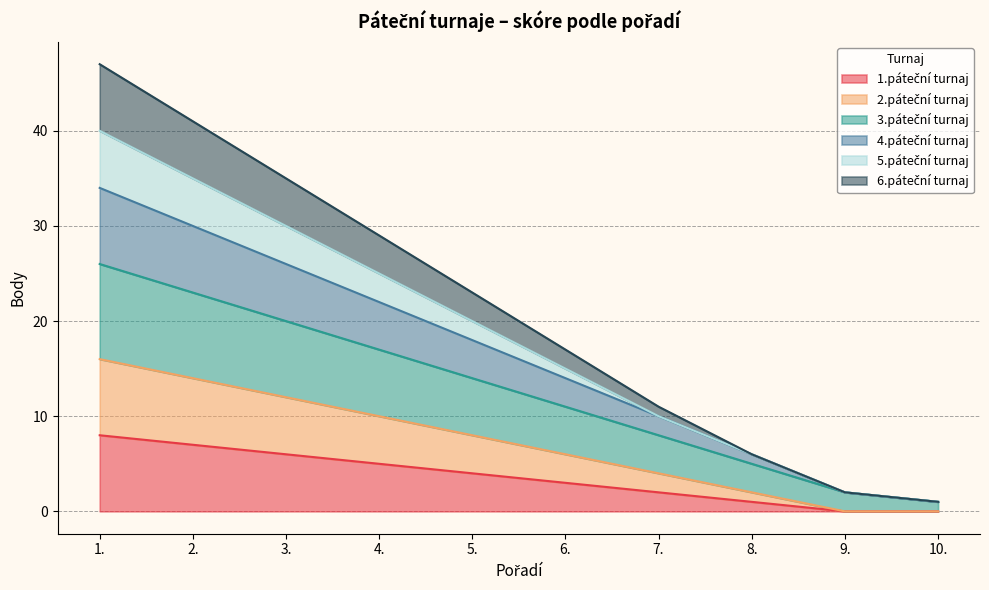

What is the difference between the second highest and minimum values in the 1.páteční turnaj series?

7